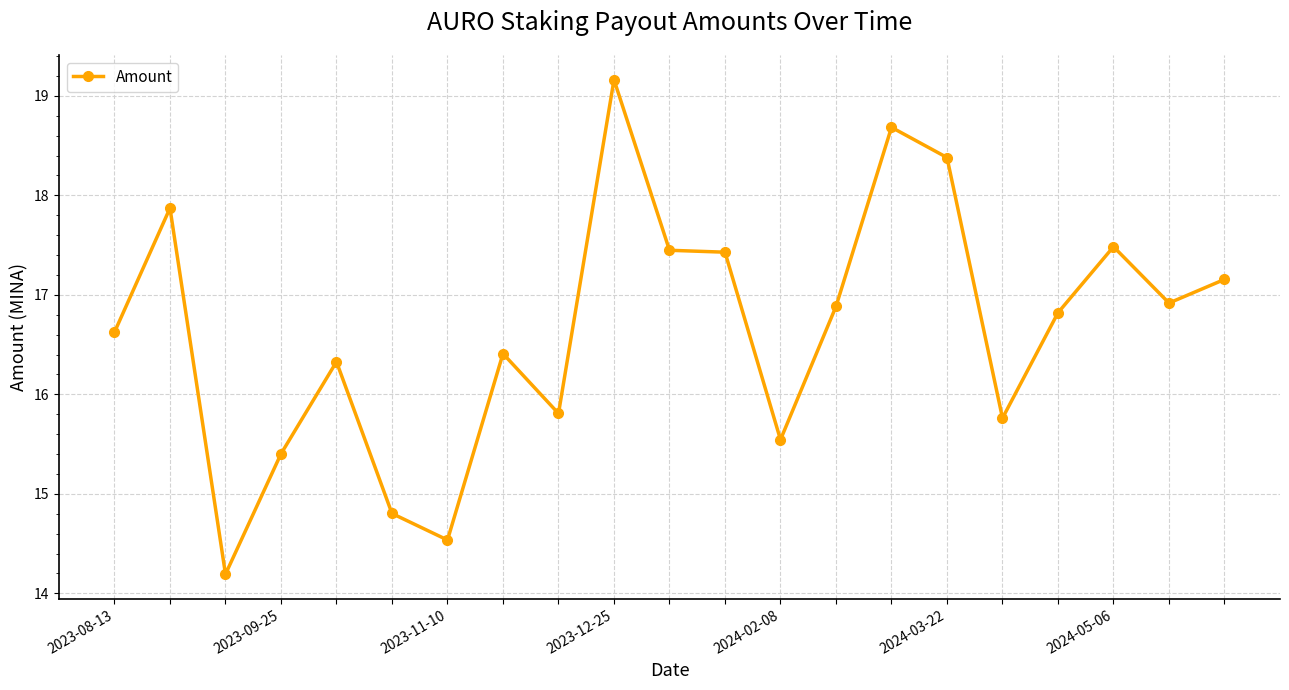

True or false: the data has more than 0 interior local peaks.

True